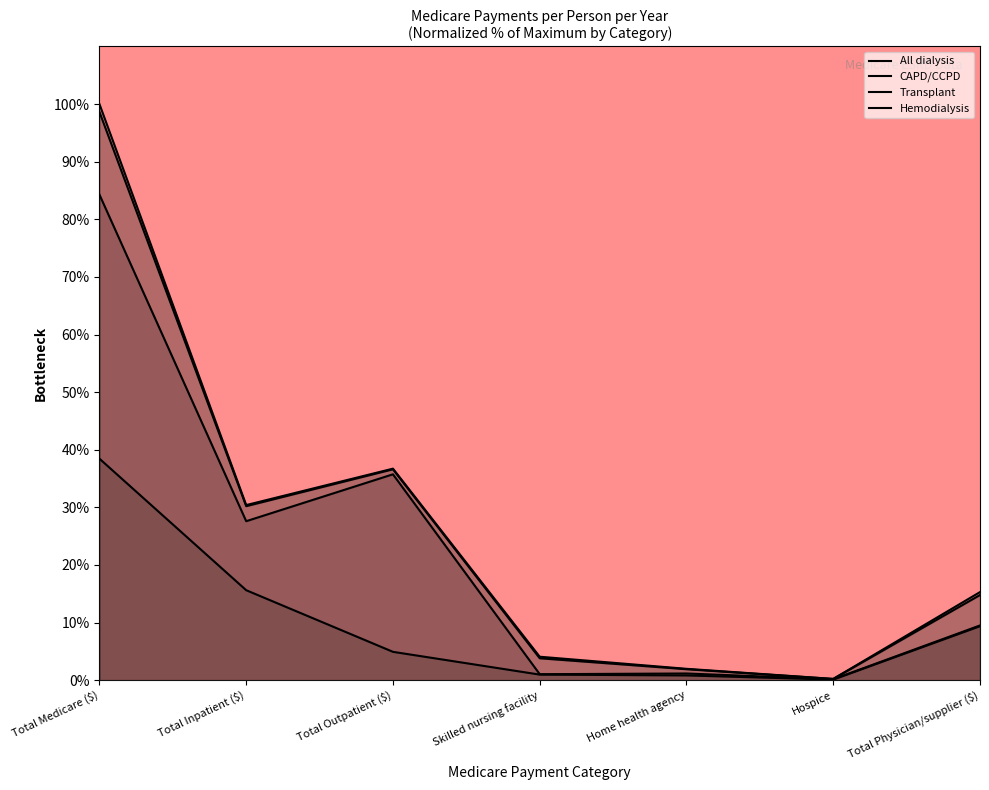

At which category is the sum across all series the highest?

Total Medicare ($)